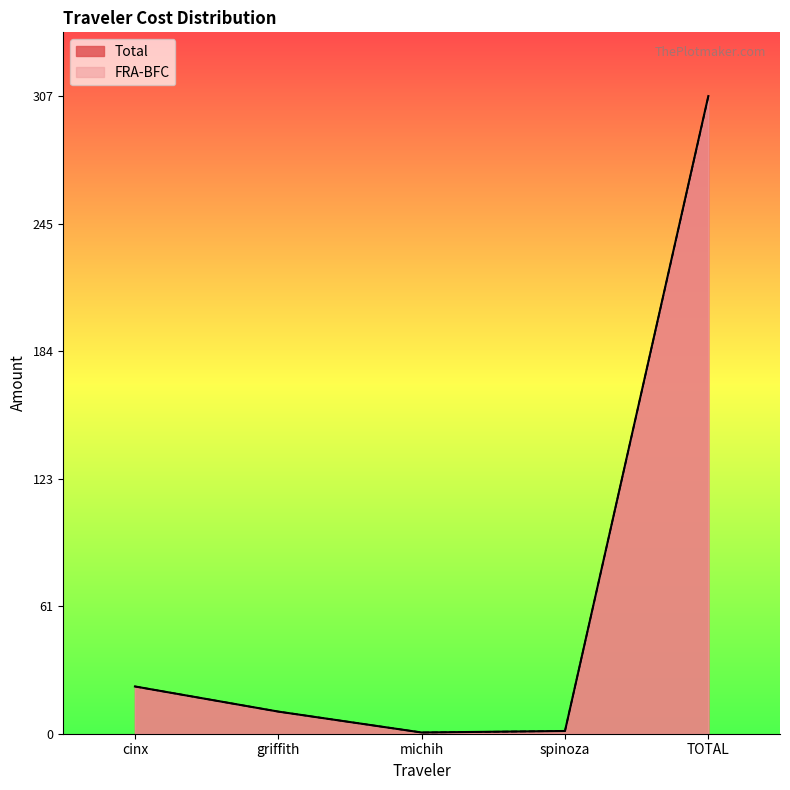

Which series changed the most between cinx and spinoza?

Total